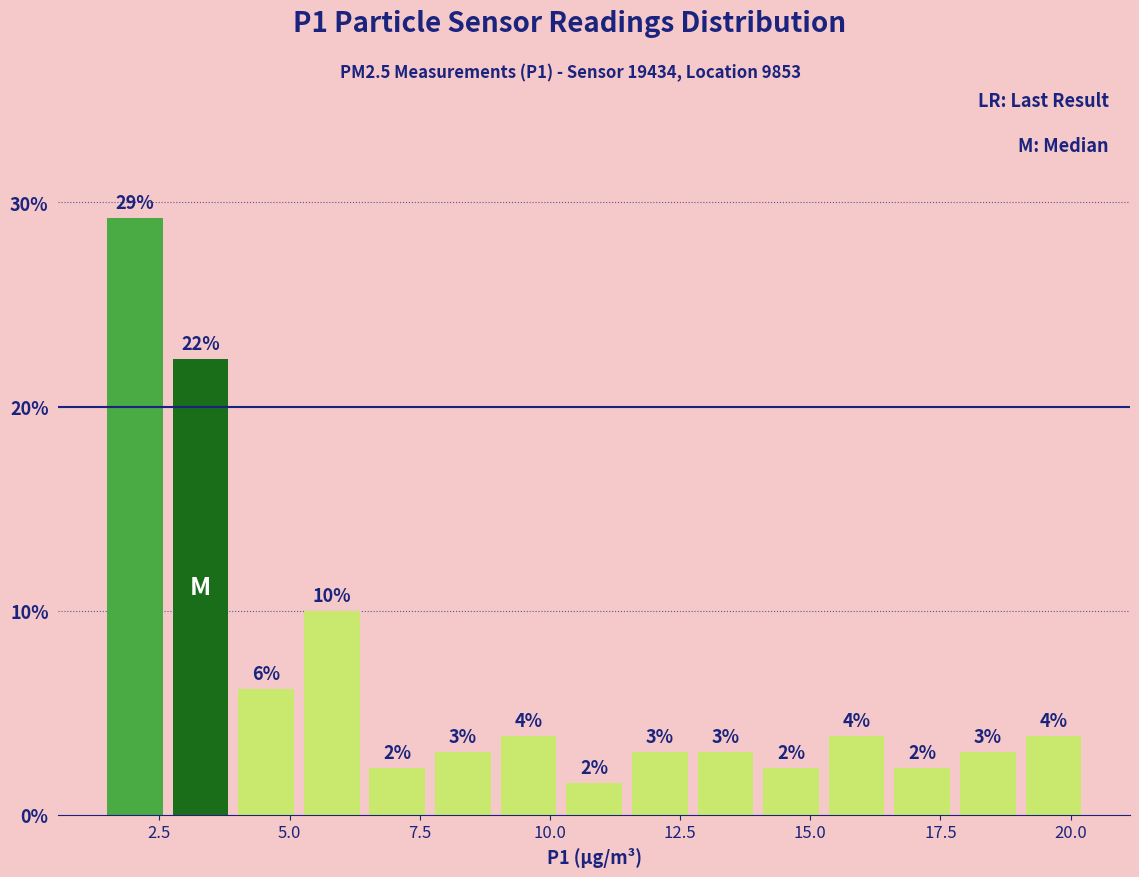

Read against the x-axis, roughly where is the centre of the tallest bar?

2.0